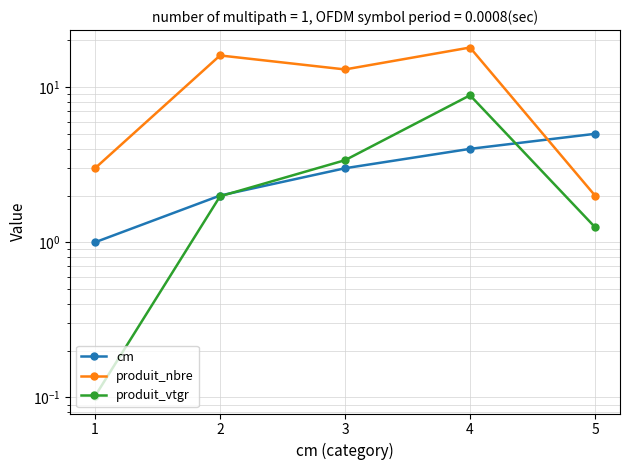

True or false: produit_nbre and cm intersect in this chart.

True